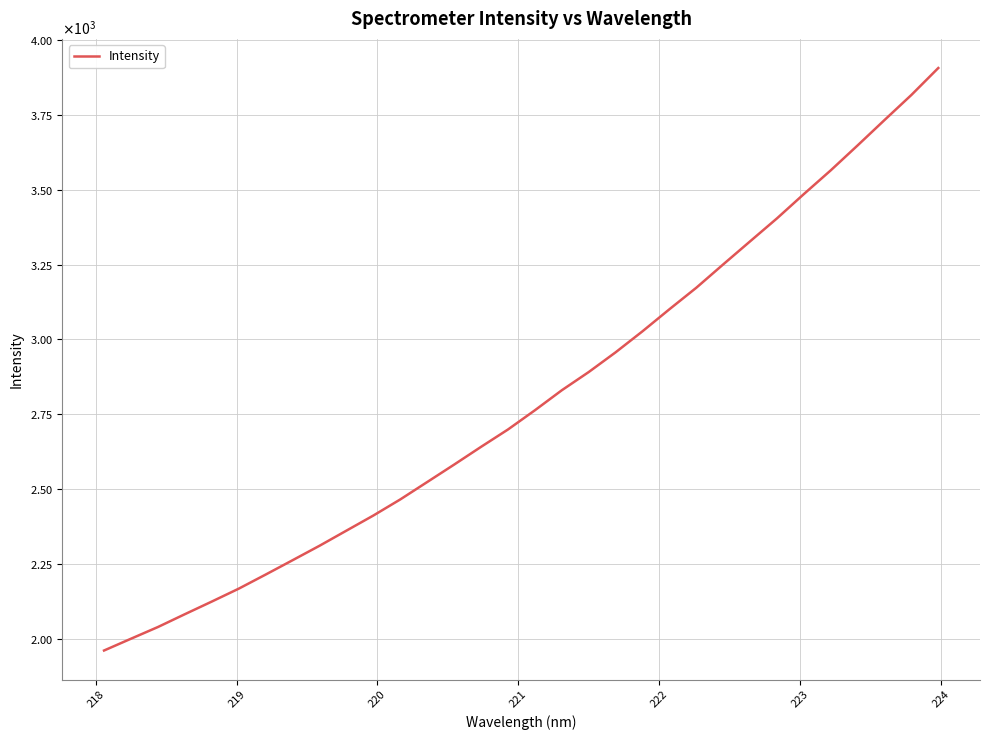

What is the greatest value displayed?

3906.5